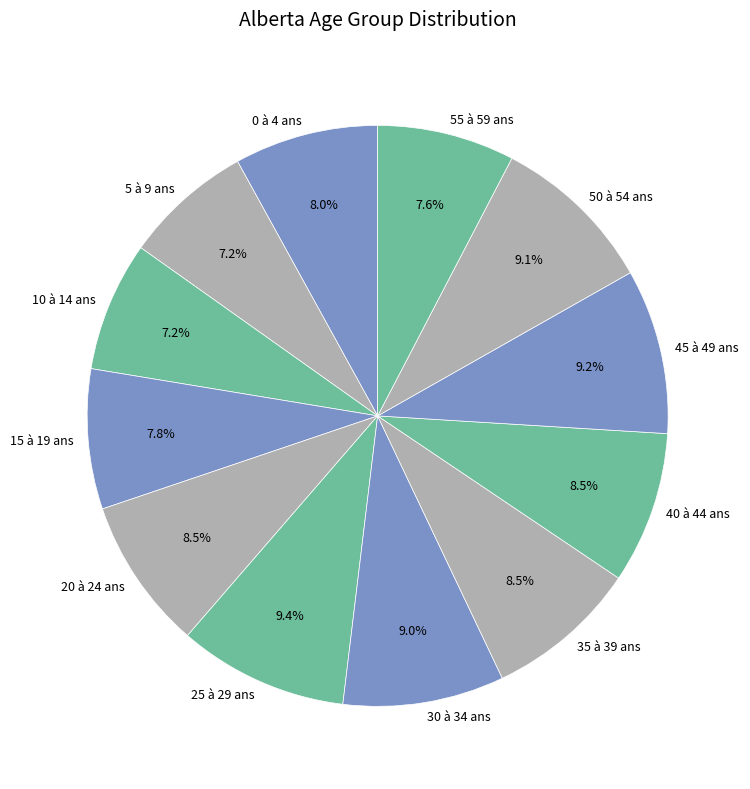

Does any single category account for the majority?

No